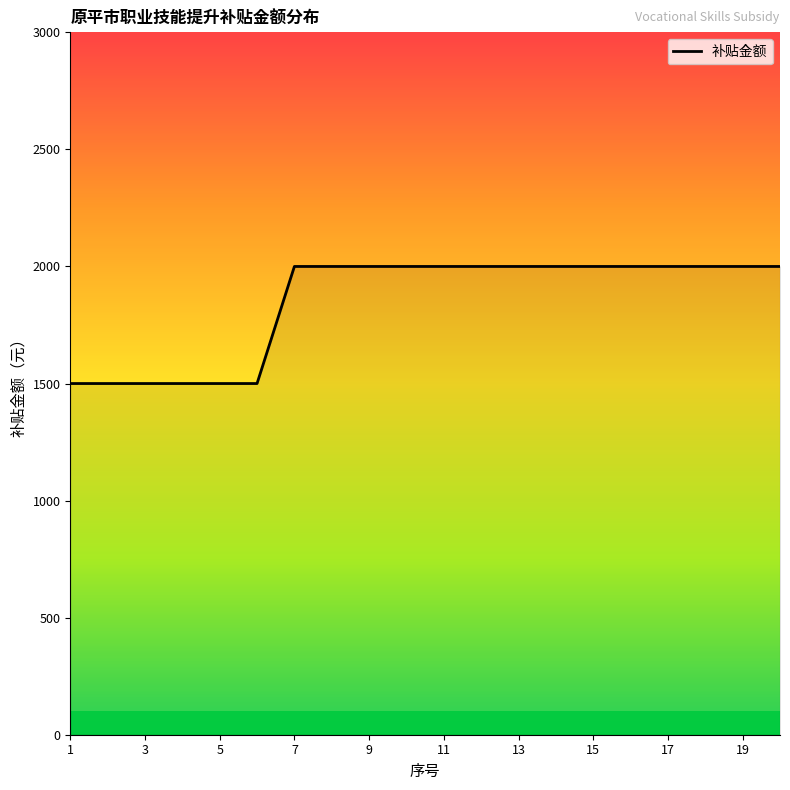

What is the greatest value displayed?

2000